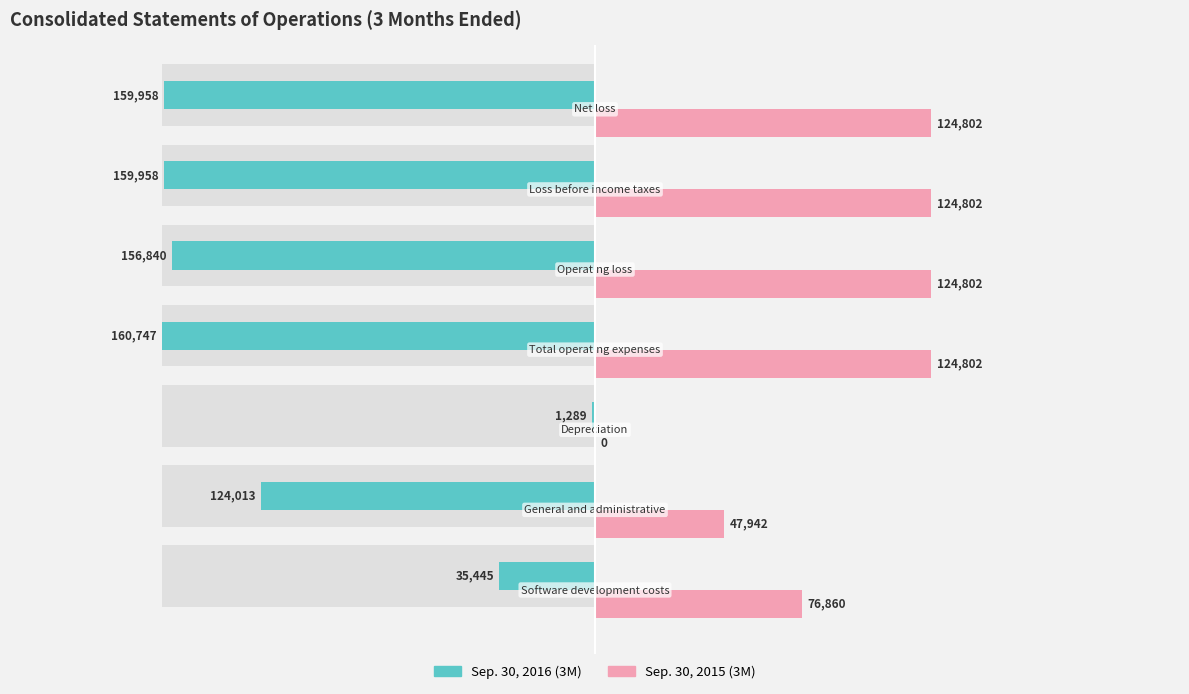

How many bars are there in each group?

2